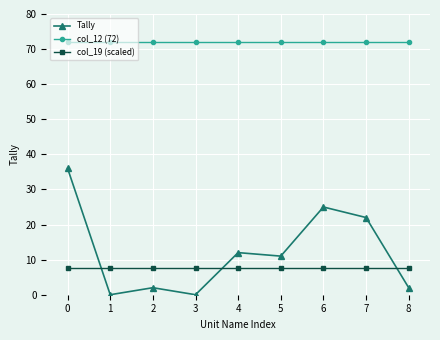

How many interior local peaks does the Tally series have?

3